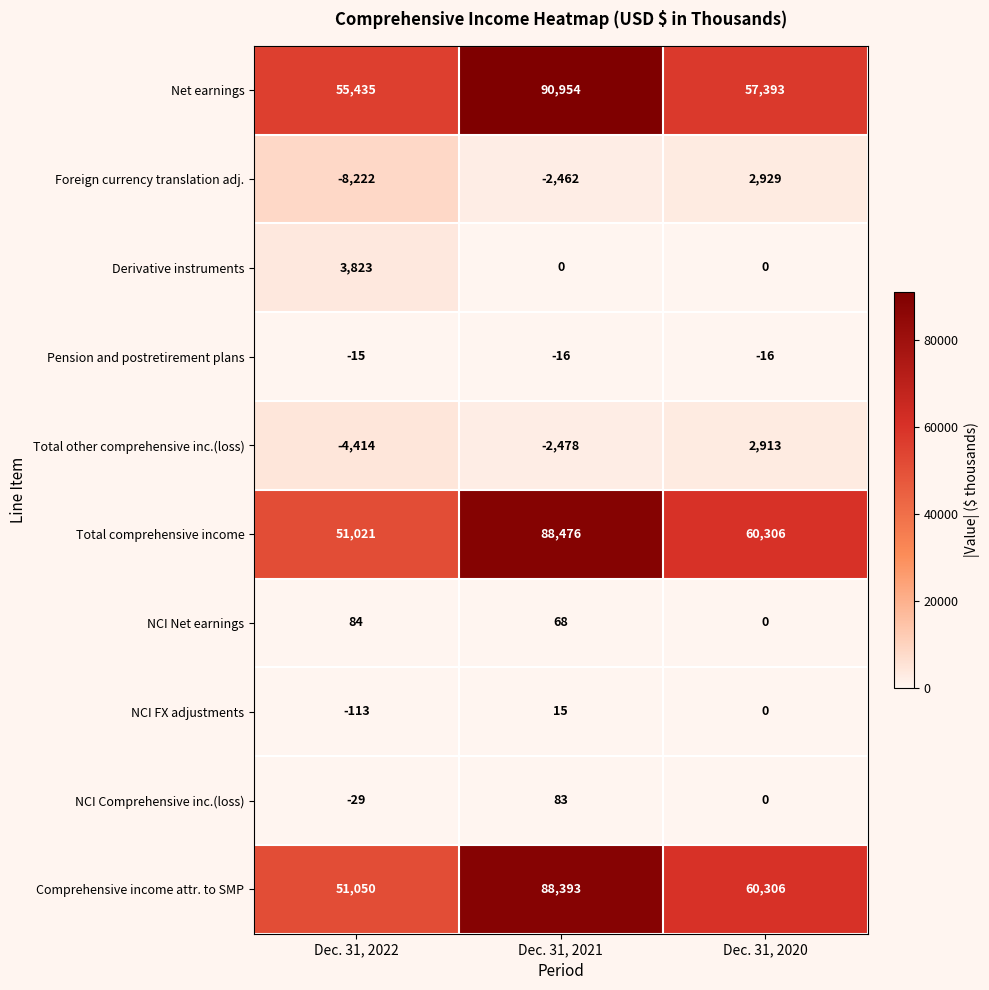

What is the total value across all series at Dec. 31, 2020?

183831